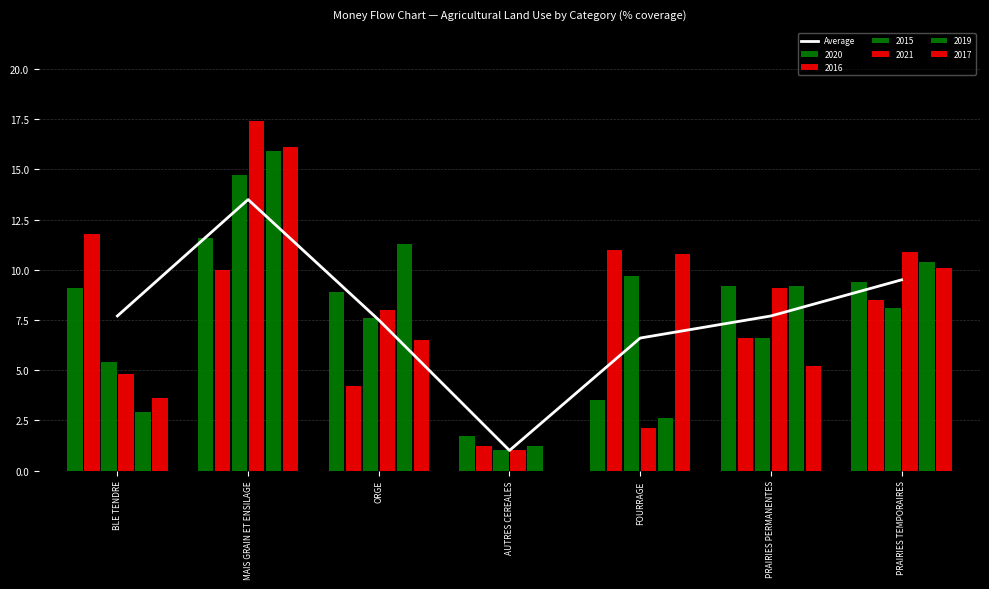

Which has a higher value, AUTRES CEREALES or MAIS GRAIN ET ENSILAGE?

MAIS GRAIN ET ENSILAGE